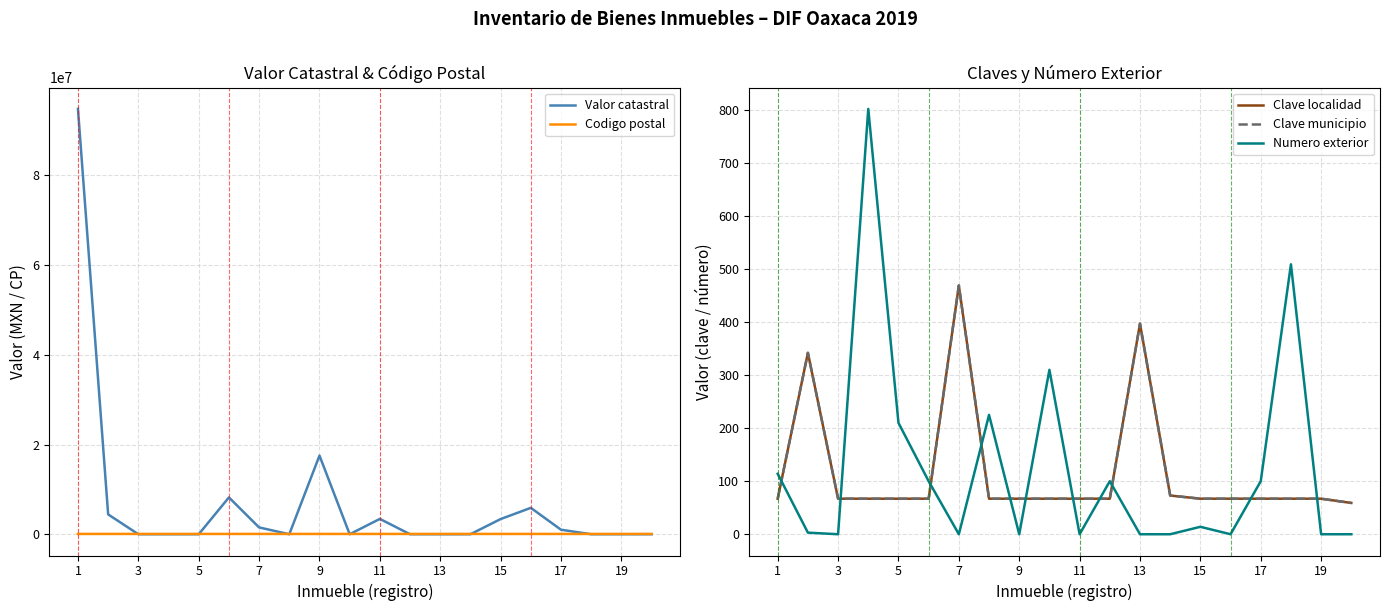

True or false: Codigo postal and Numero exterior intersect in this chart.

False